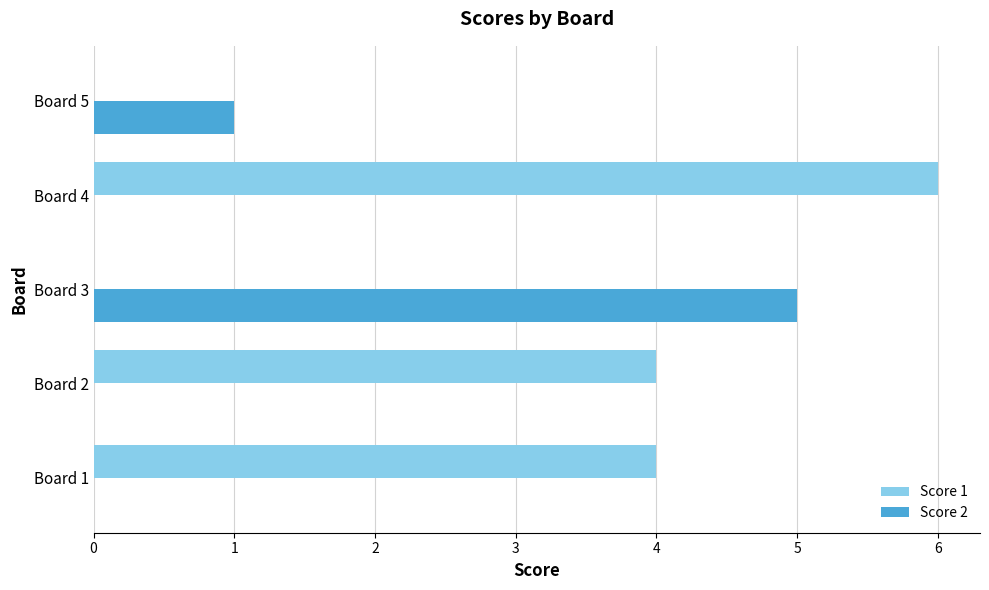

Between Board 2 and Board 5, which series saw the biggest shift?

Score 1